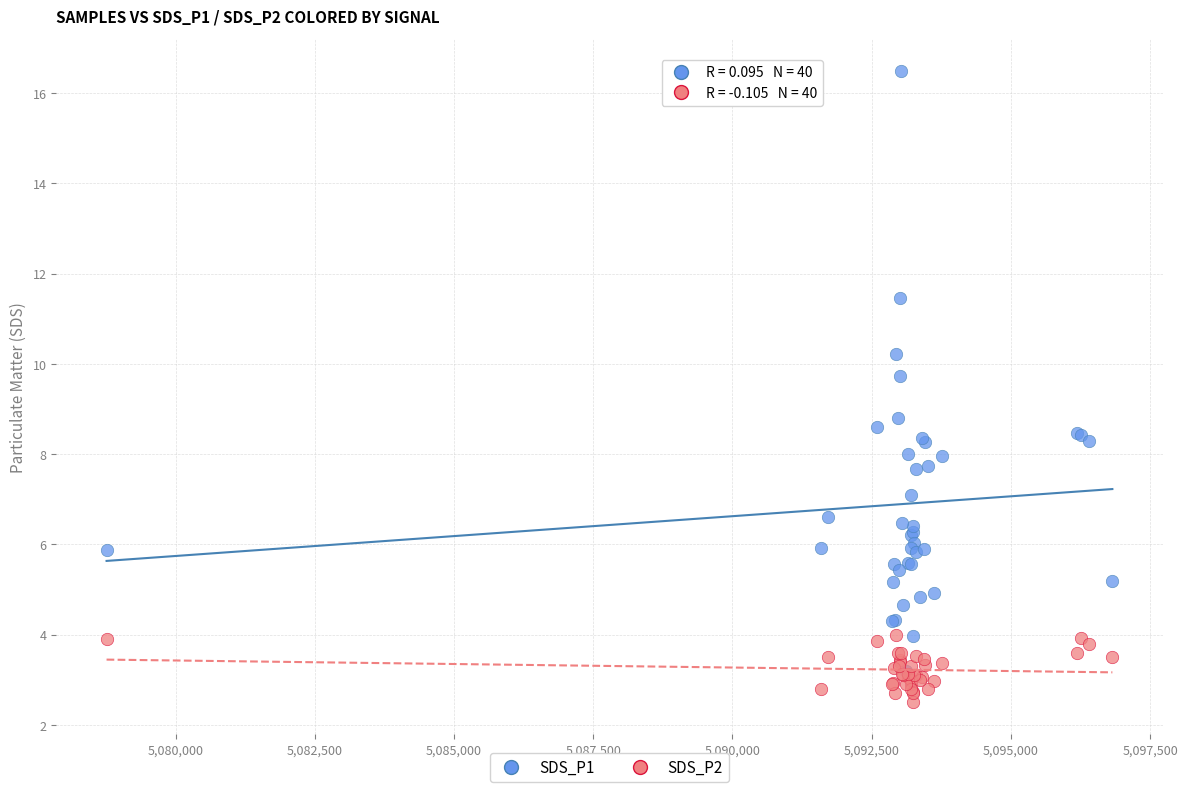

Which series has the widest spread of Y values?

SDS_P1